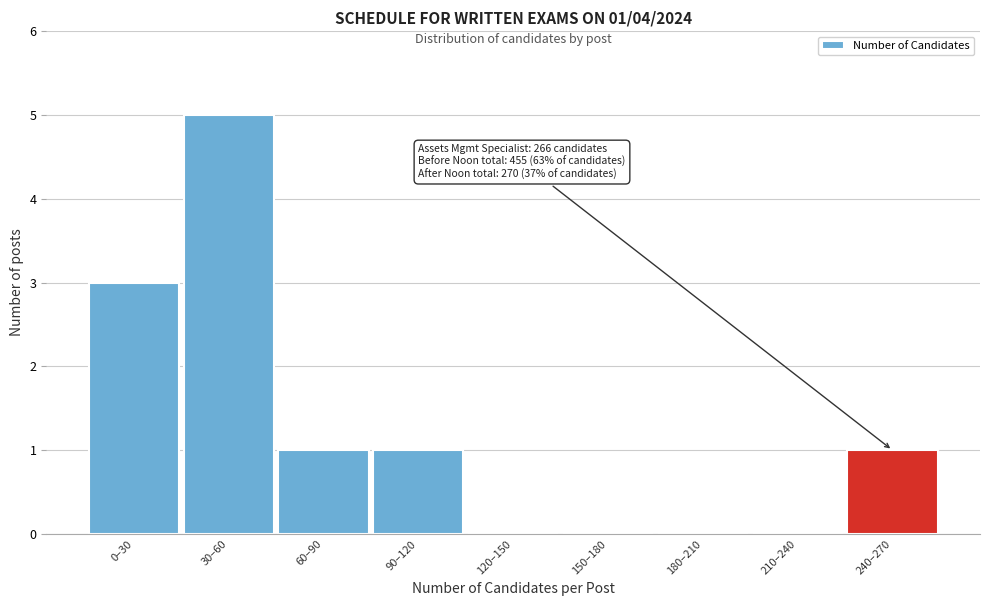

Reading left to right, list all the values displayed in this chart.

0–30=3	30–60=5	60–90=1	90–120=1	120–150=0	150–180=0	180–210=0	210–240=0	240–270=1